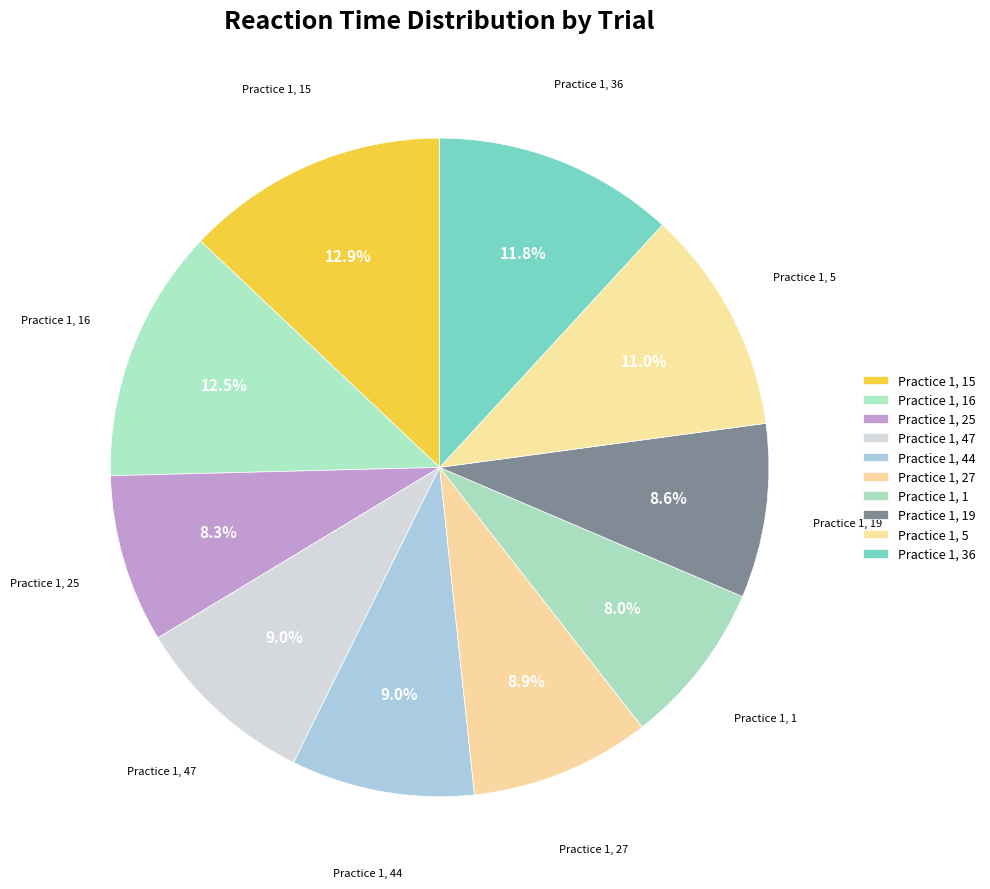

Rank the categories by value from lowest to highest.

Practice 1, 1, Practice 1, 25, Practice 1, 19, Practice 1, 27, Practice 1, 44, Practice 1, 47, Practice 1, 5, Practice 1, 36, Practice 1, 16, Practice 1, 15